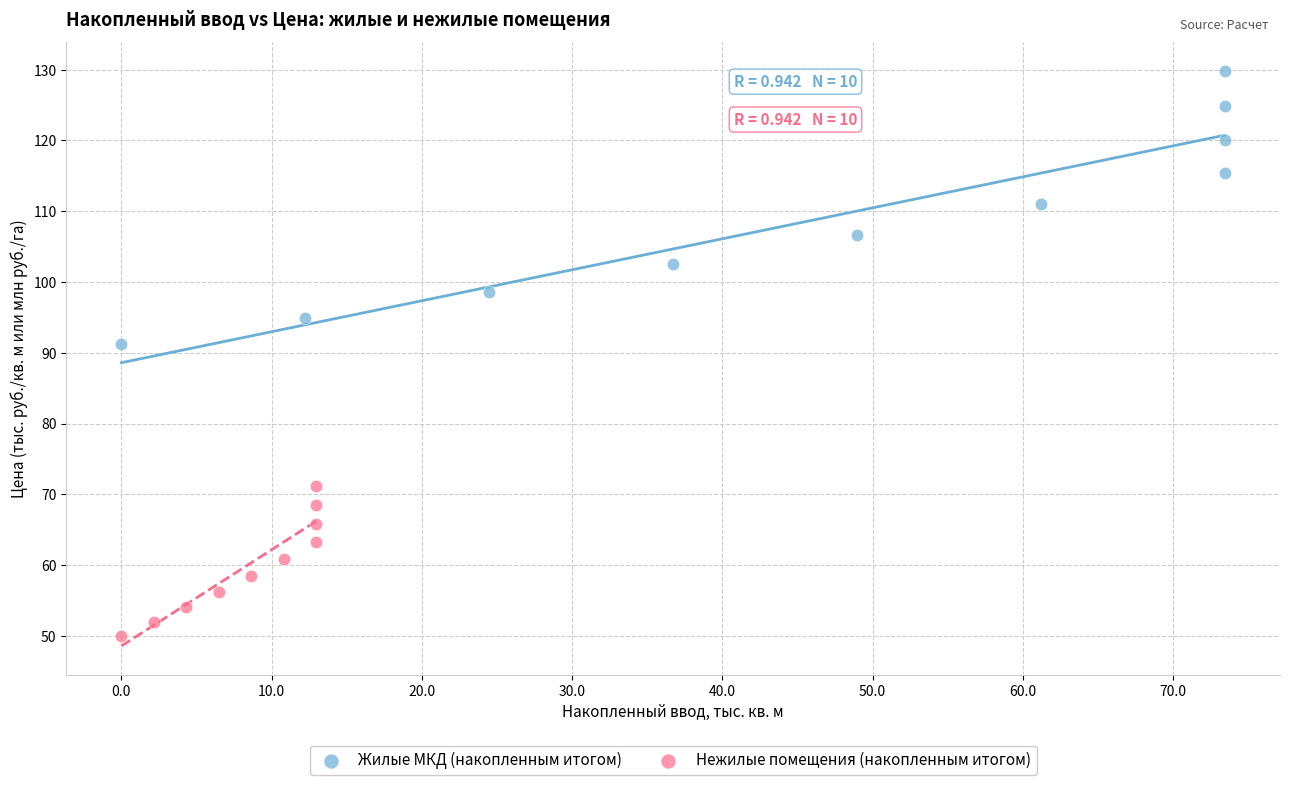

Which series contains the highest Y value?

Жилые МКД (накопленным итогом)